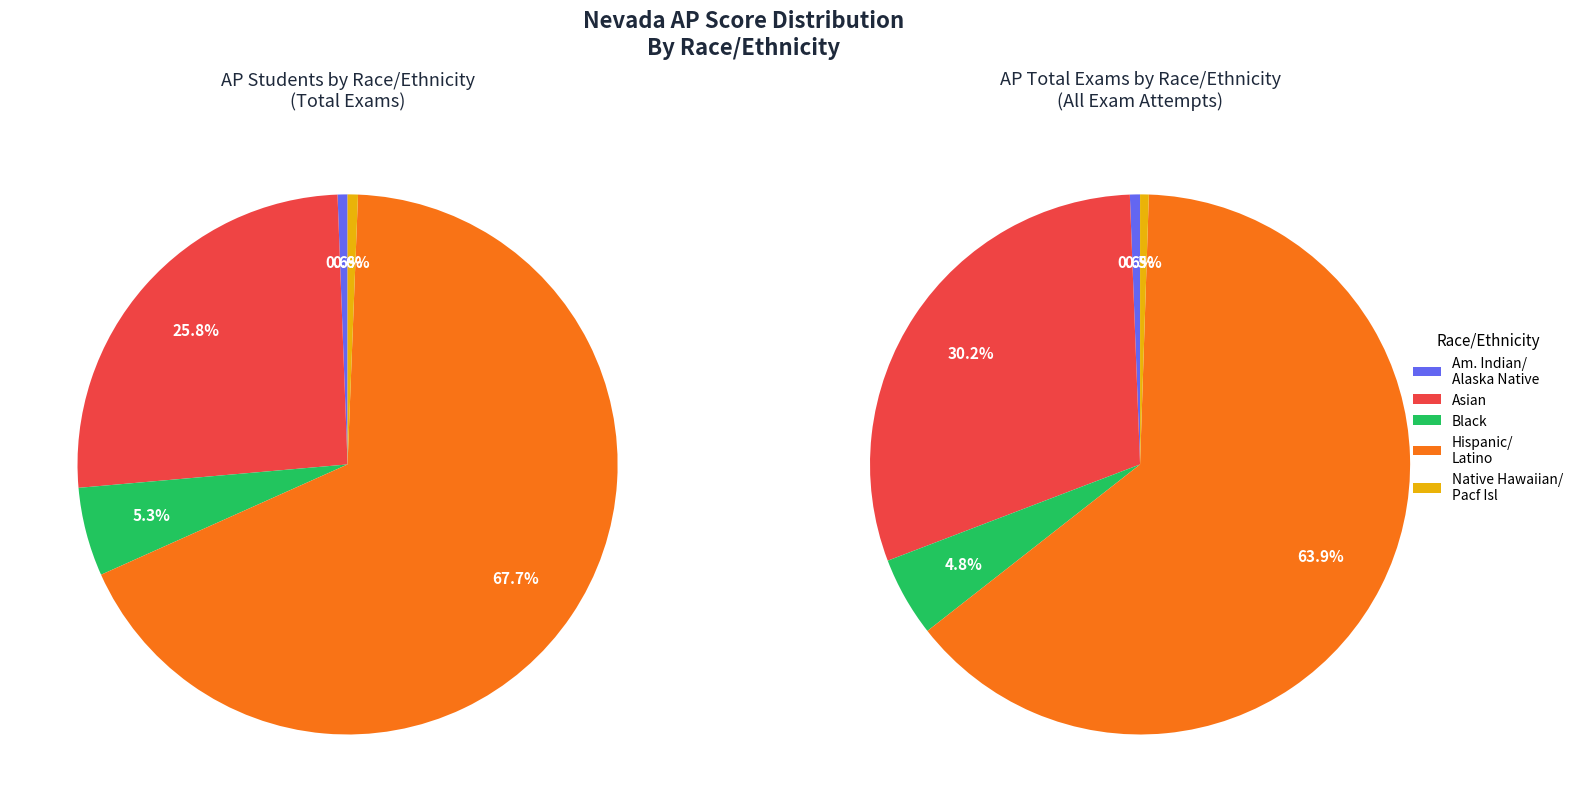

The AMERICAN INDIAN/ALASKA NATIVE slice represents 11% of the pie. True or false?

False